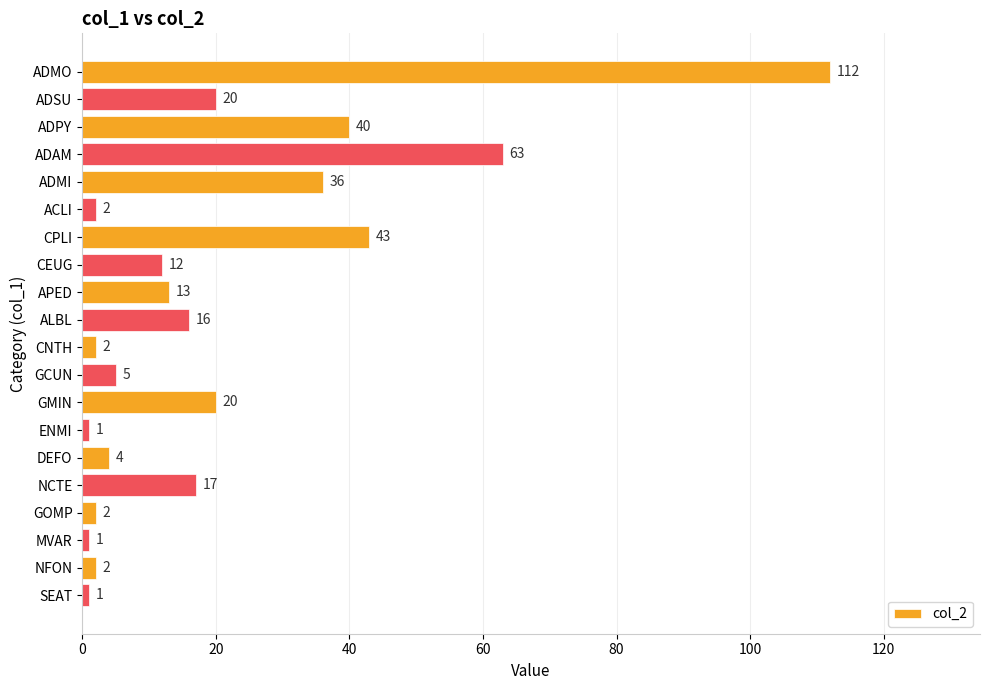

What position from the bottom is ADMI?

16